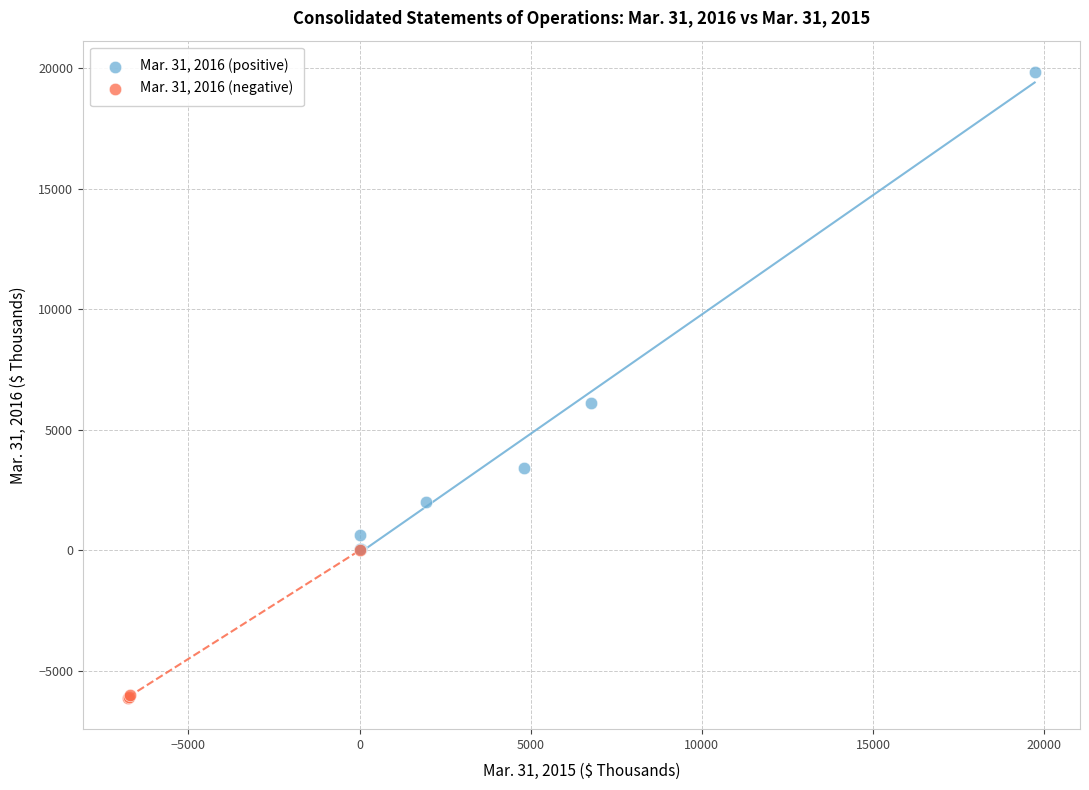

Which series reaches the minimum Y coordinate?

Mar. 31, 2016 (negative)